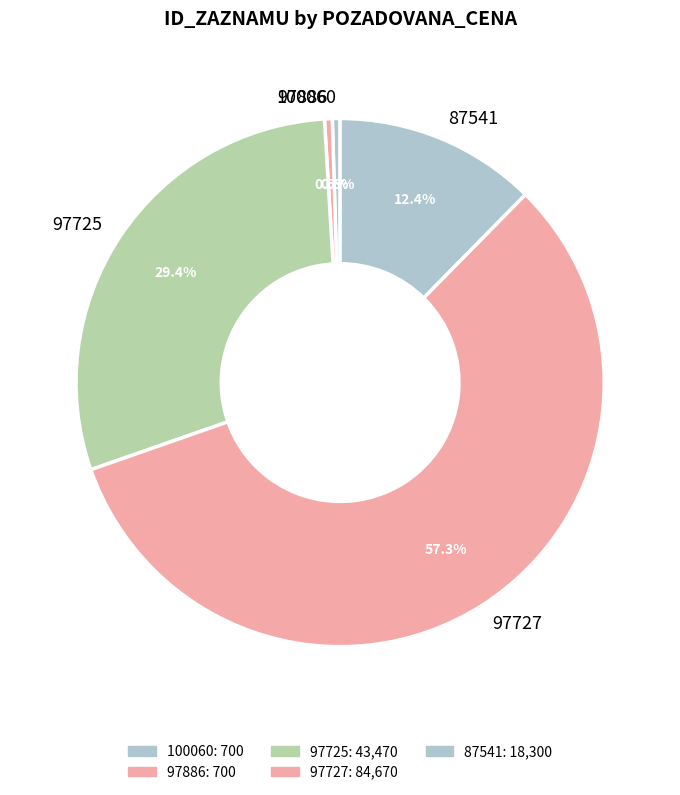

Which slice represents more than half of the pie?

97727